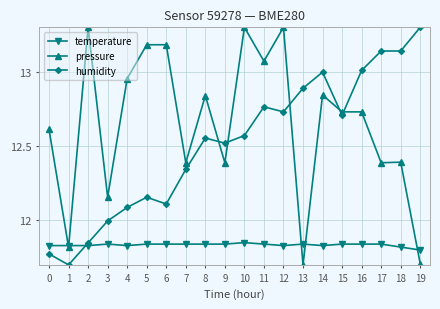

Count the number of data series in this chart.

3